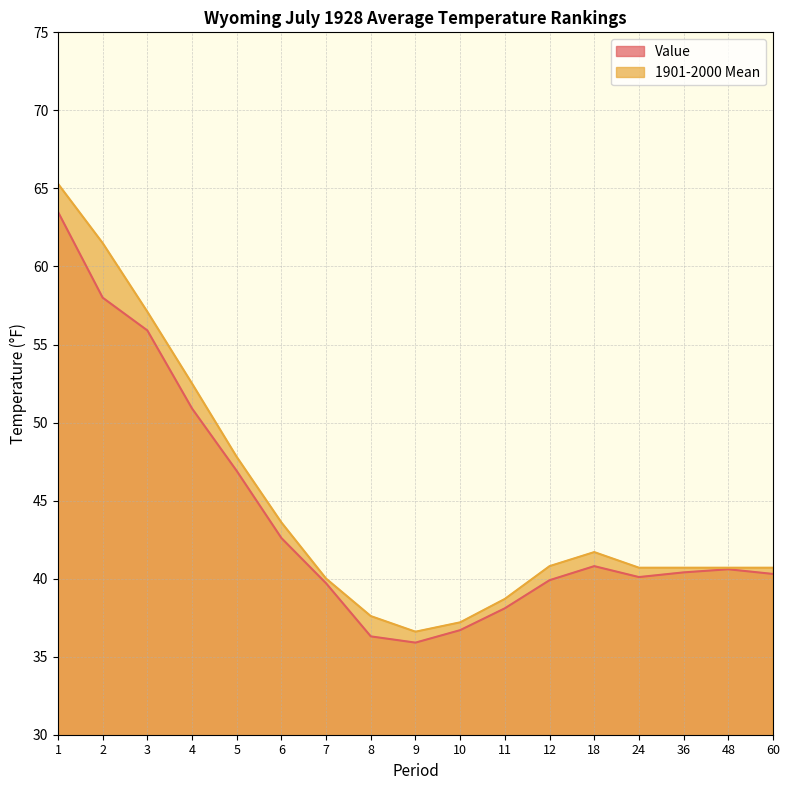

Reading left to right, extract all data points from this chart.

Value: 63.5	58.0	55.9	50.9	46.9	42.6	39.7	36.3	35.9	36.7	38.1	39.9	40.8	40.1	40.4	40.6	40.3
1901-2000 Mean: 65.3	61.5	57.1	52.5	47.8	43.6	40.0	37.6	36.6	37.2	38.7	40.8	41.7	40.7	40.7	40.7	40.7